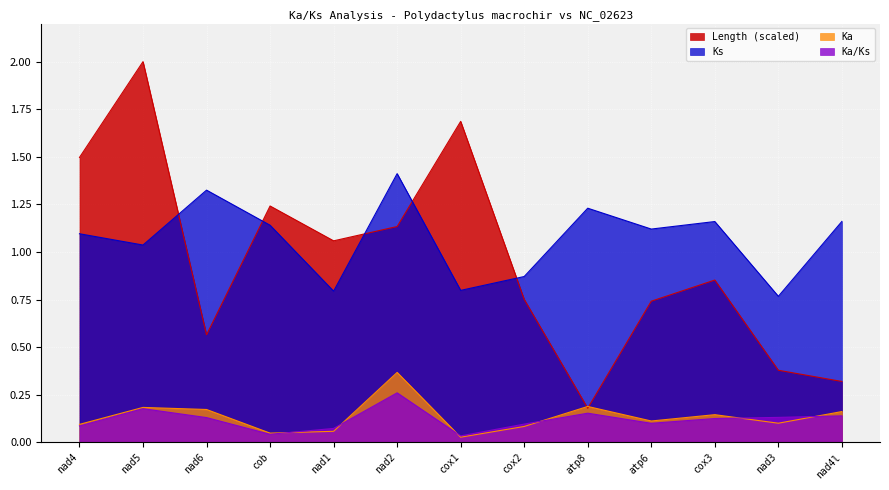

The Length series shows 2.0 at nad5. True or false?

True